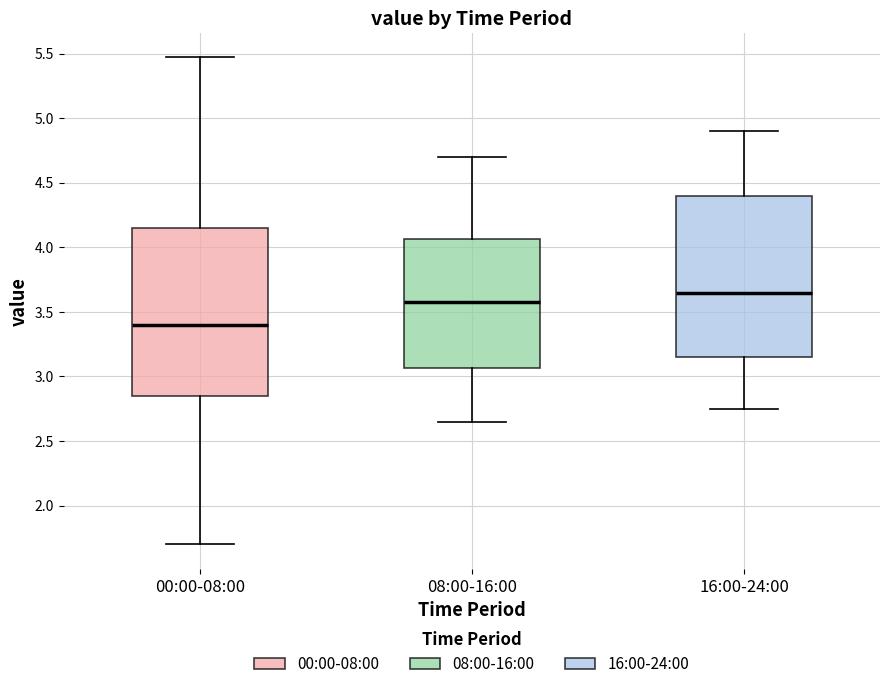

Which box's median line is the lowest?

00:00-08:00